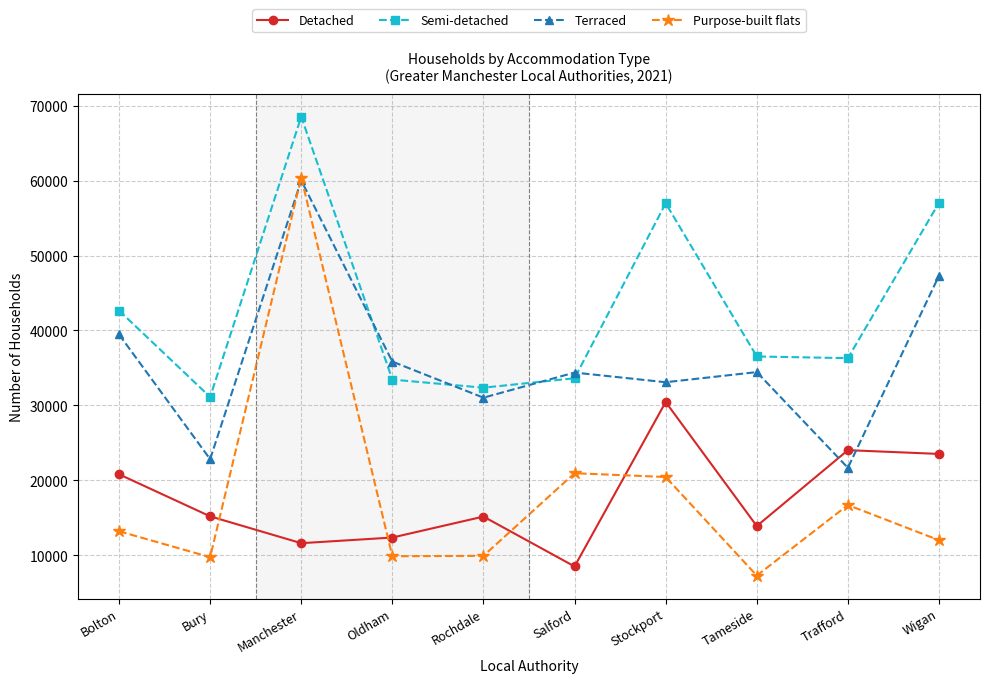

What is the label of the 8th point from the right?

Manchester